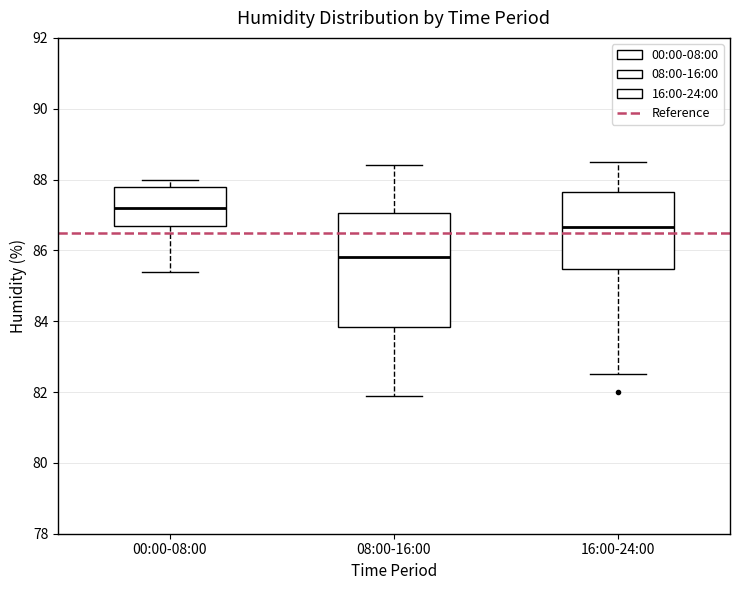

Where does the median line of the box for 00:00-08:00 sit on the y-axis? The values are not printed on the chart, so give them approximately, as read against the axis.

87.2